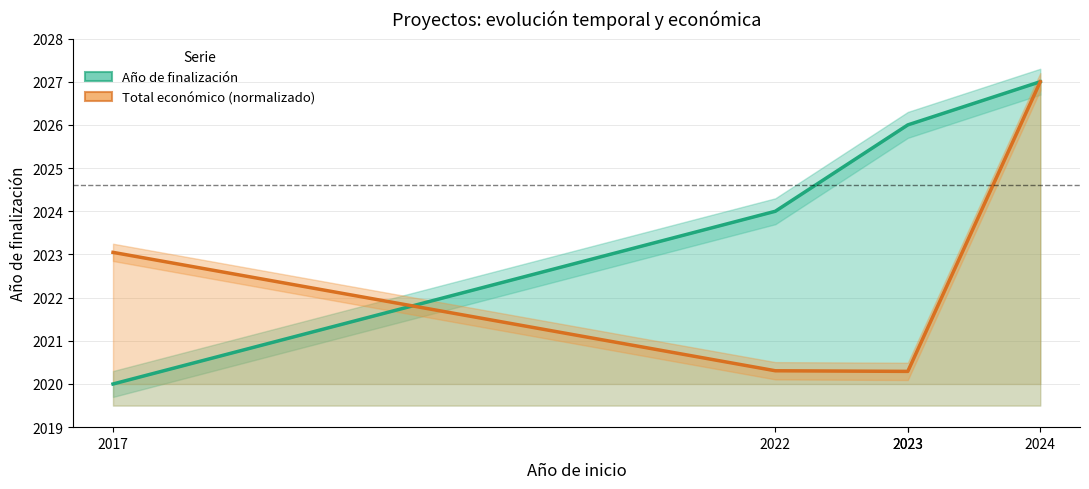

At which label does Año de finalización reach its minimum?

2017